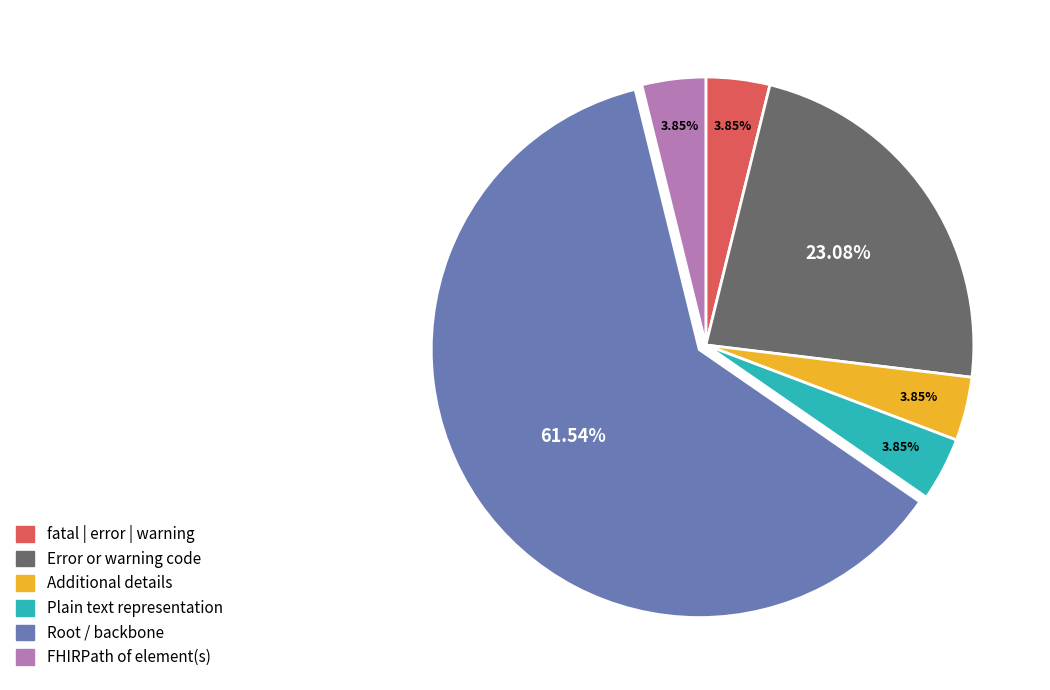

How many slices are in this pie chart?

6